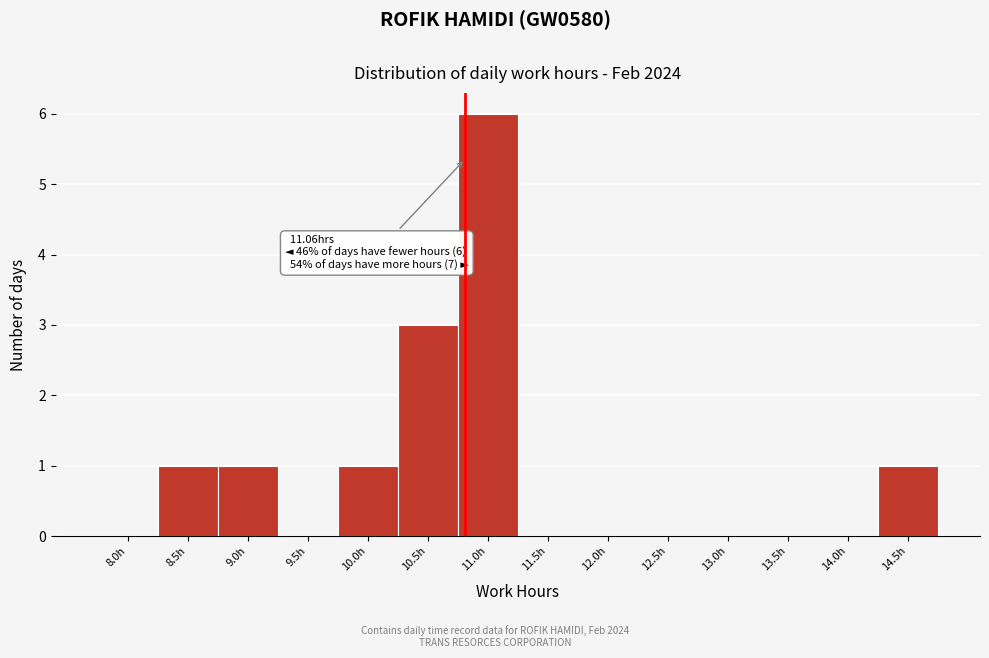

Reading left to right, transcribe all the data shown in this chart.

8.0h=0	8.5h=1	9.0h=1	9.5h=0	10.0h=1	10.5h=3	11.0h=6	11.5h=0	12.0h=0	12.5h=0	13.0h=0	13.5h=0	14.0h=0	14.5h=1